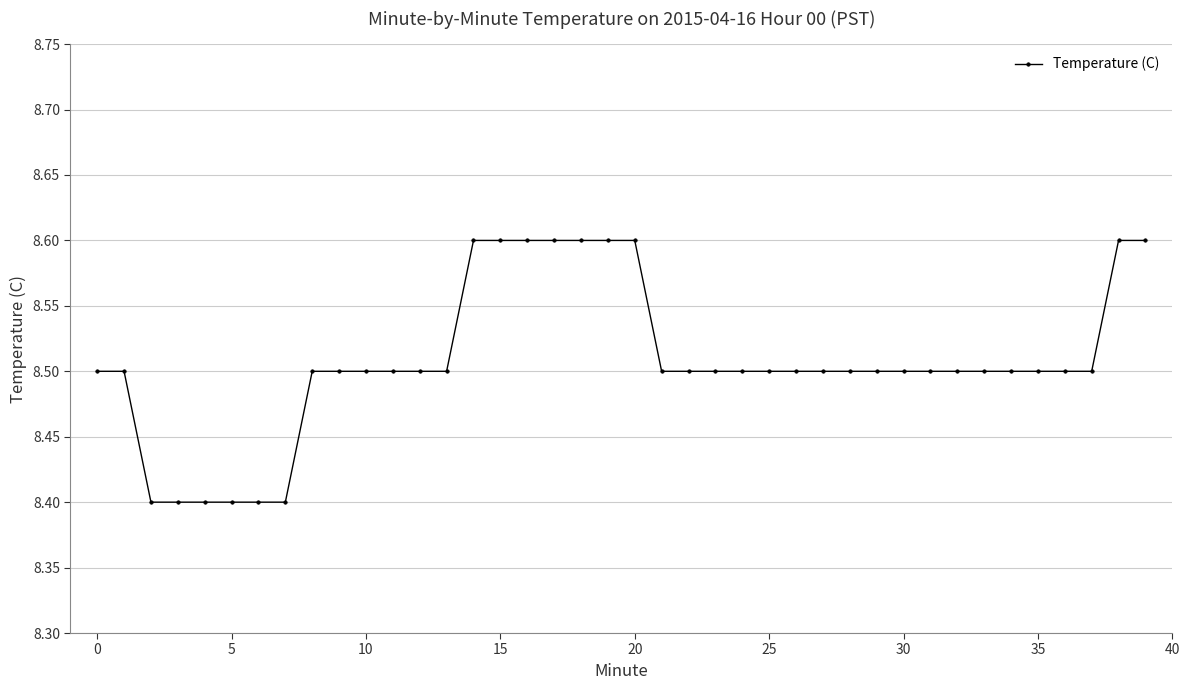

Is this an area chart (filled region under the line)?

No